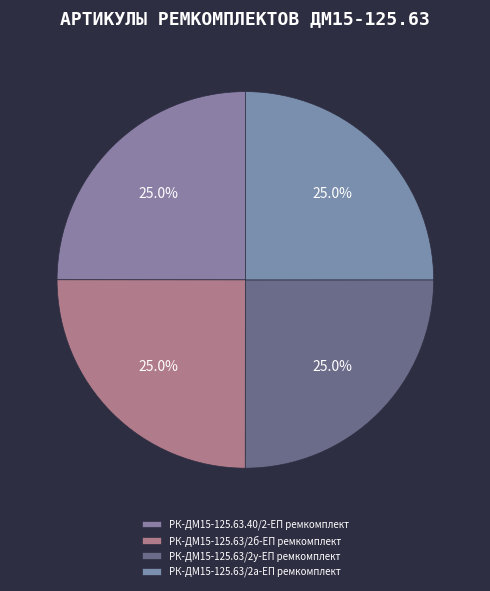

Does РК-ДМ15-125.63.40/2-ЕП ремкомплект account for over 50% of the chart?

No